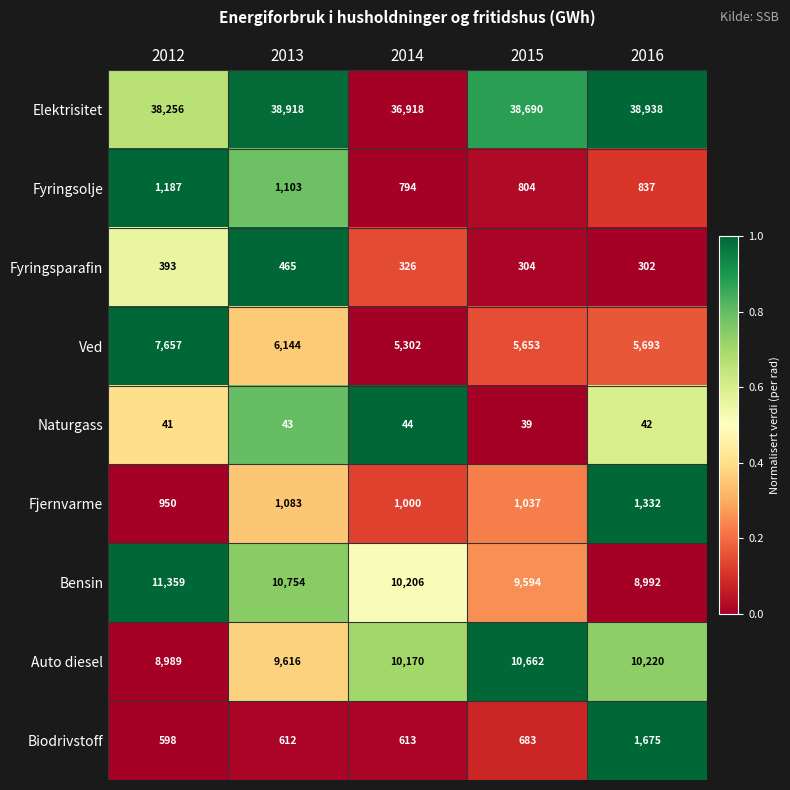

What is the total value across all series at 2013?

68738